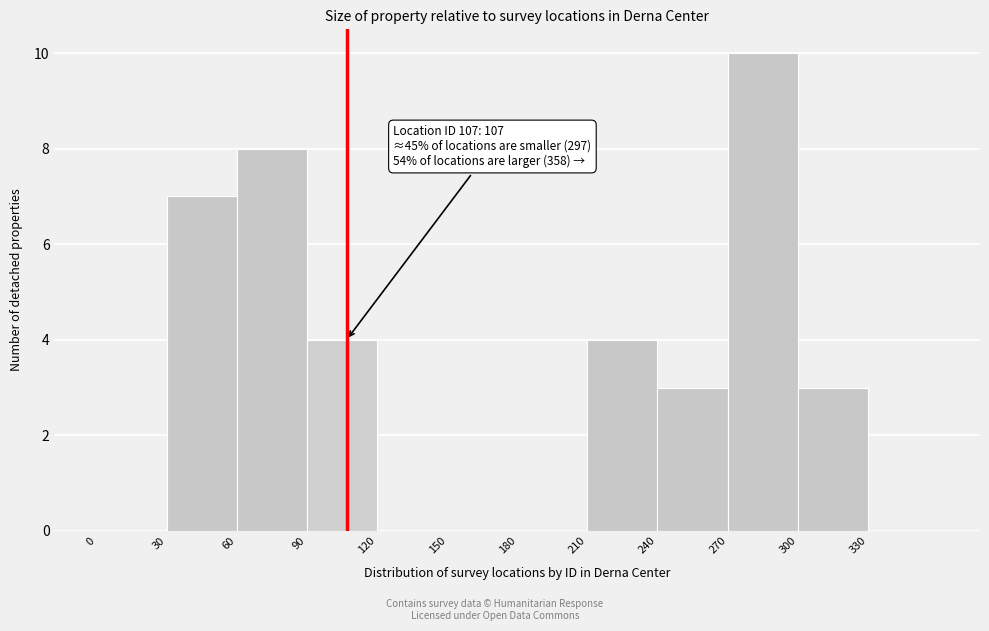

Which range on the x-axis has the tallest bar?

270 to 300